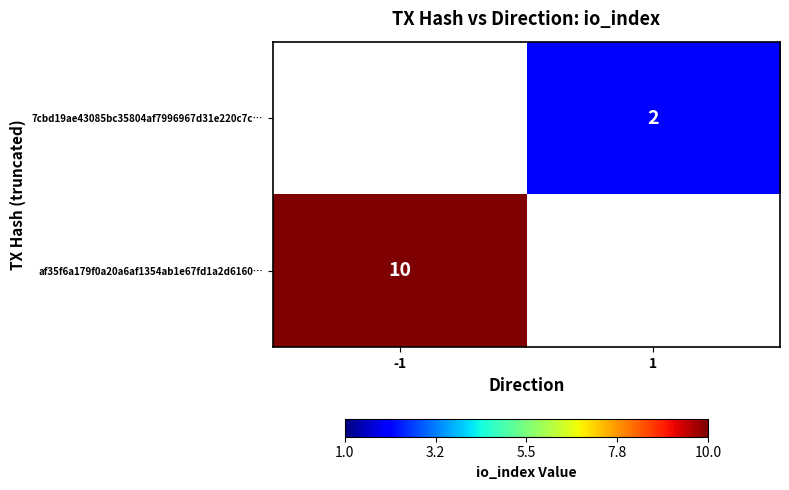

Is the value of af35f6a179f0a20a6af1354ab1e67fd1a2d6160… at -1 greater than the value of 7cbd19ae43085bc35804af7996967d31e220c7c… at 1?

Yes